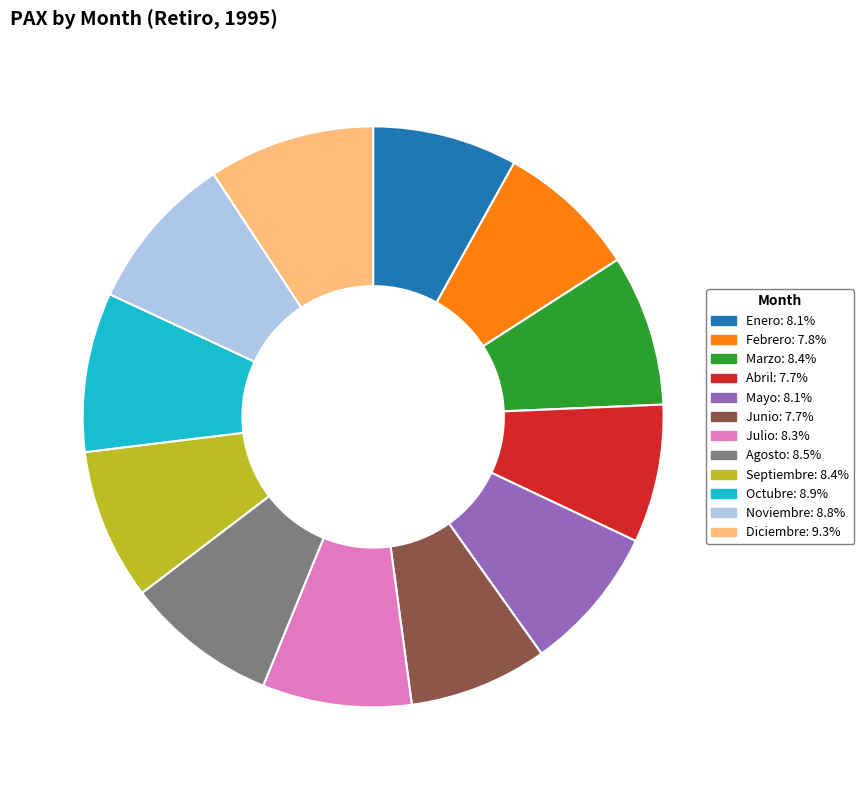

What is the ratio of the value at Abril: 7.7% to the value at Octubre: 8.9%?

0.9